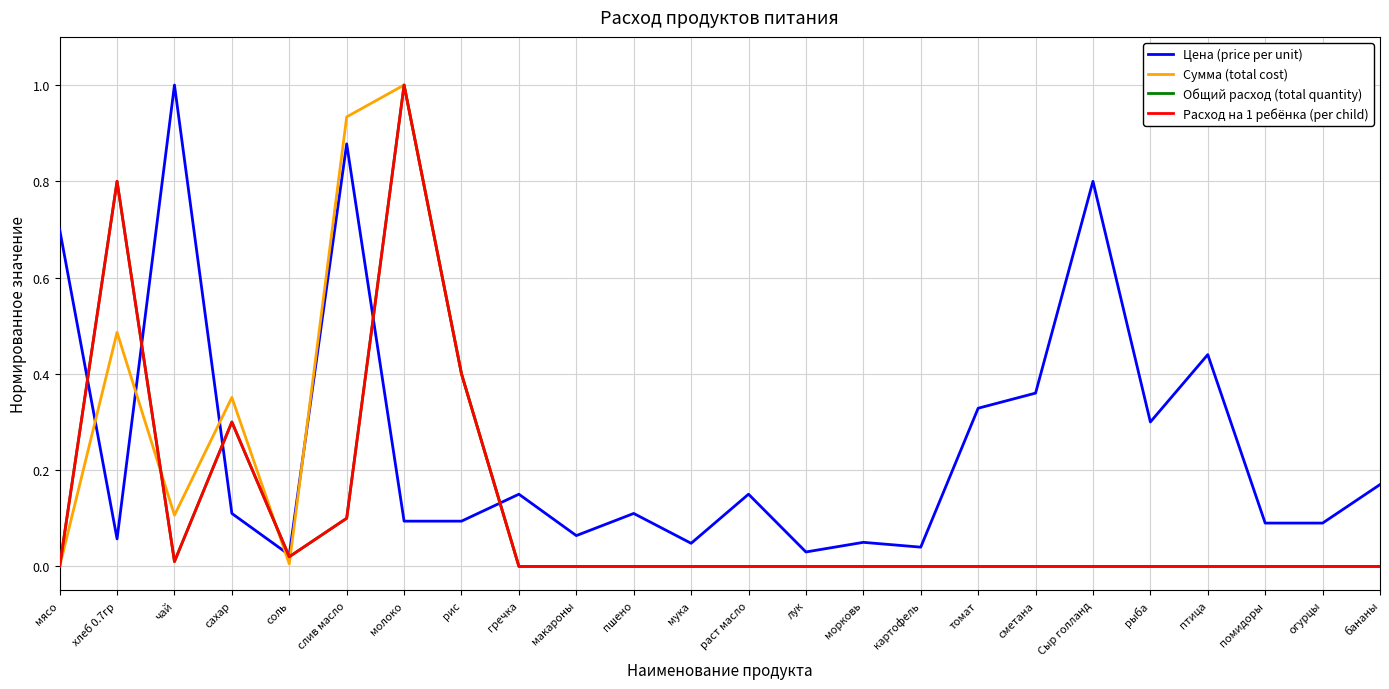

Between which two adjacent categories do Расход на 1 ребёнка (per child) and Сумма (total cost) first intersect?

хлеб 0.7гр and чай